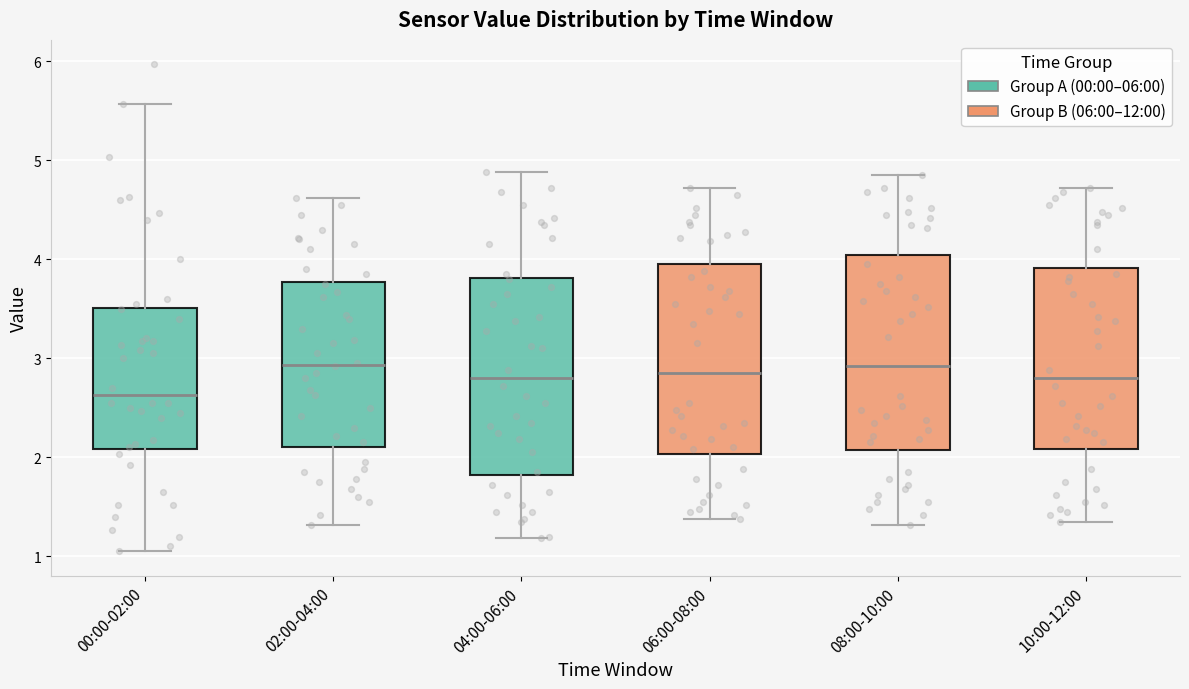

Where does the median line of the box for 04:00-06:00 sit on the y-axis? The values are not printed on the chart, so give them approximately, as read against the axis.

2.8